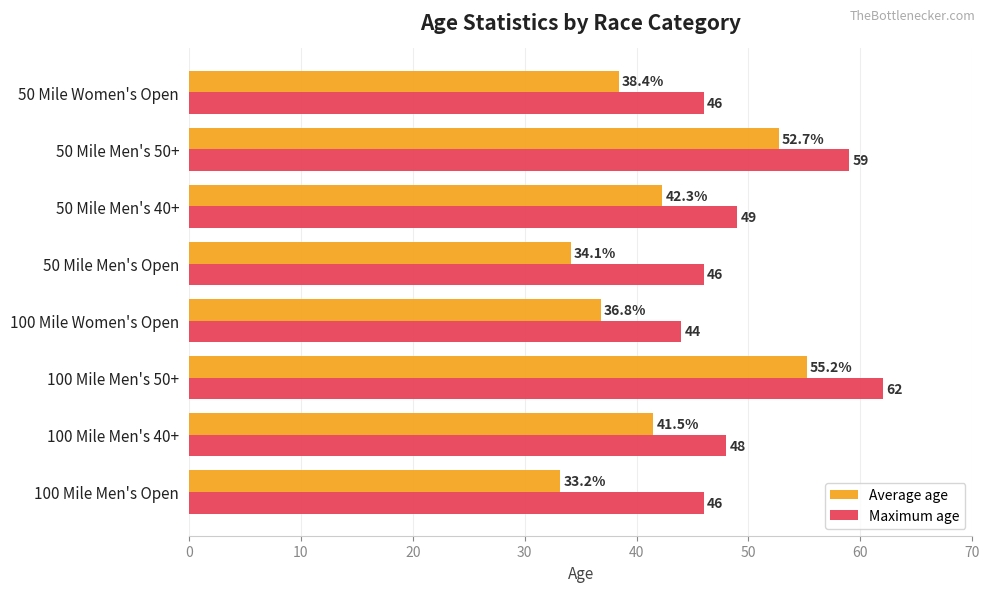

List the labels in order of Average age value, smallest first.

100 Mile Men's Open, 50 Mile Men's Open, 100 Mile Women's Open, 50 Mile Women's Open, 100 Mile Men's 40+, 50 Mile Men's 40+, 50 Mile Men's 50+, 100 Mile Men's 50+